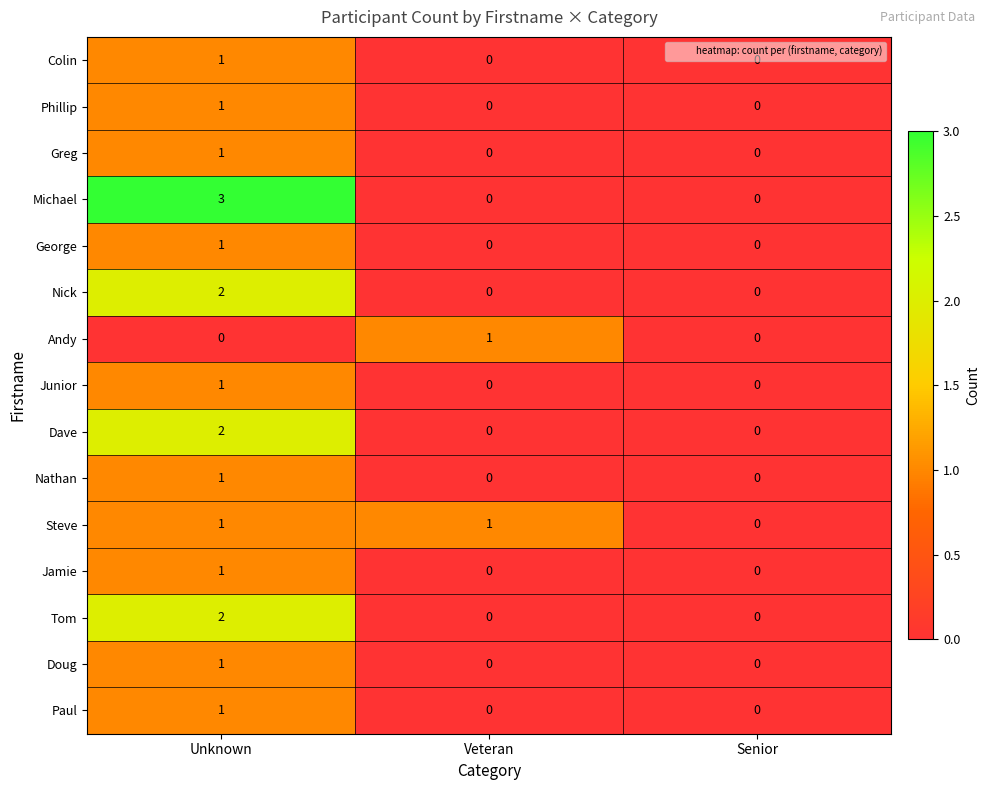

At which label does Michael reach its peak?

Unknown